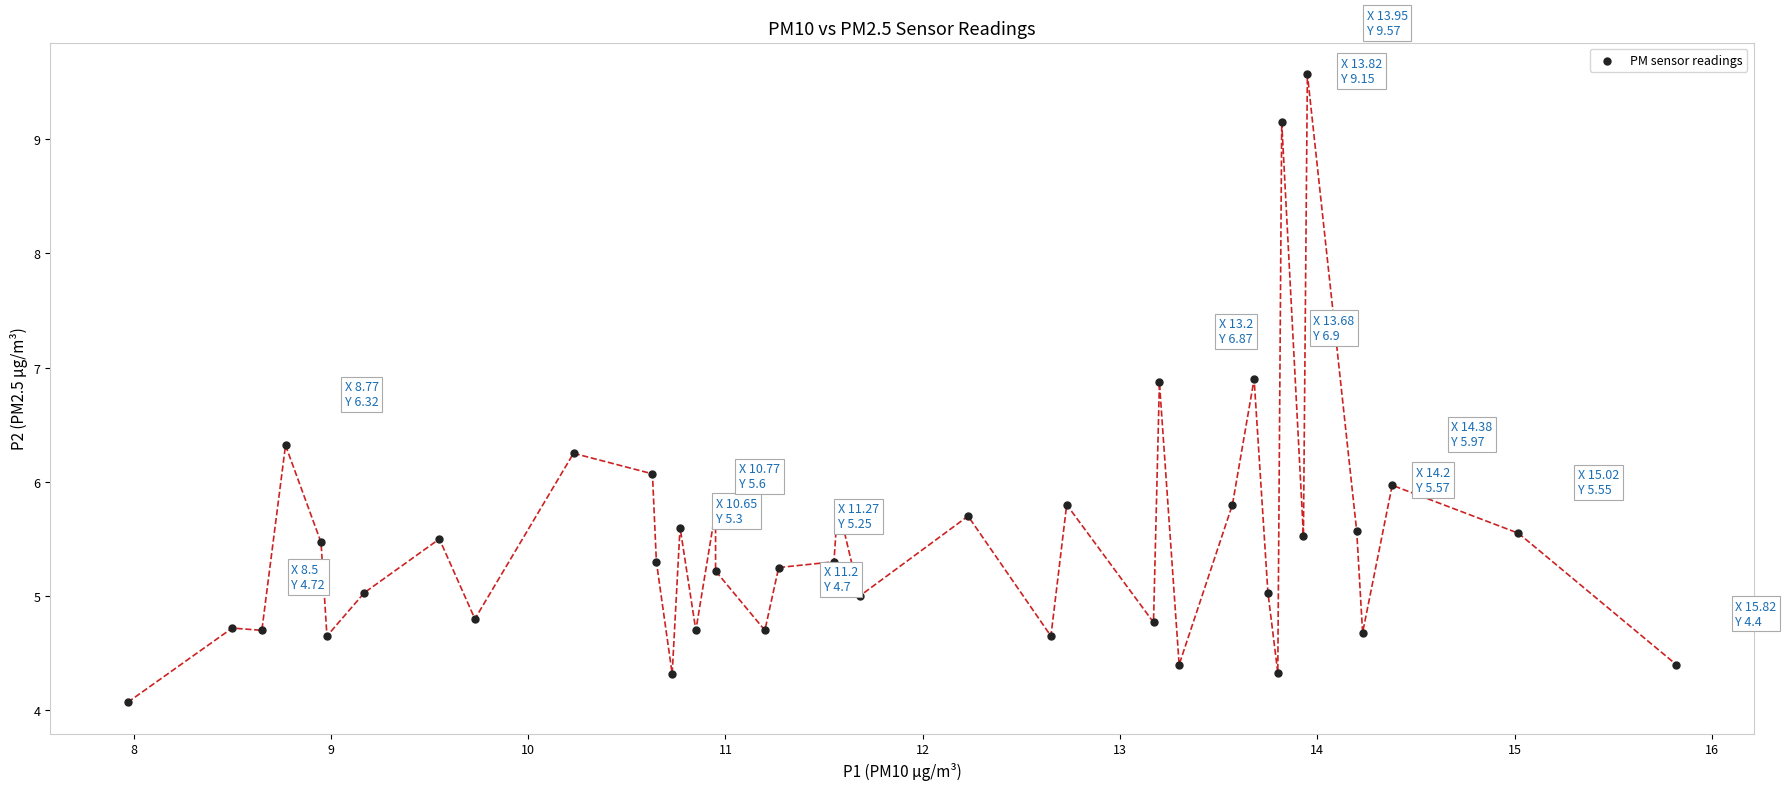

What is the range of X values (max minus min)?

7.9